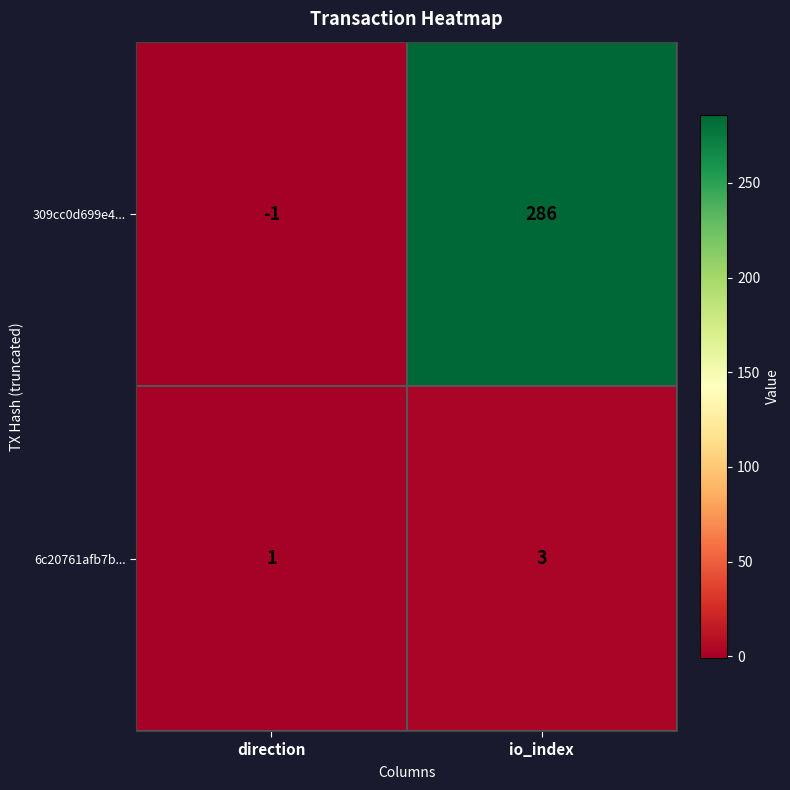

True or false: 309cc0d699e4... has a value of 286 at io_index.

True